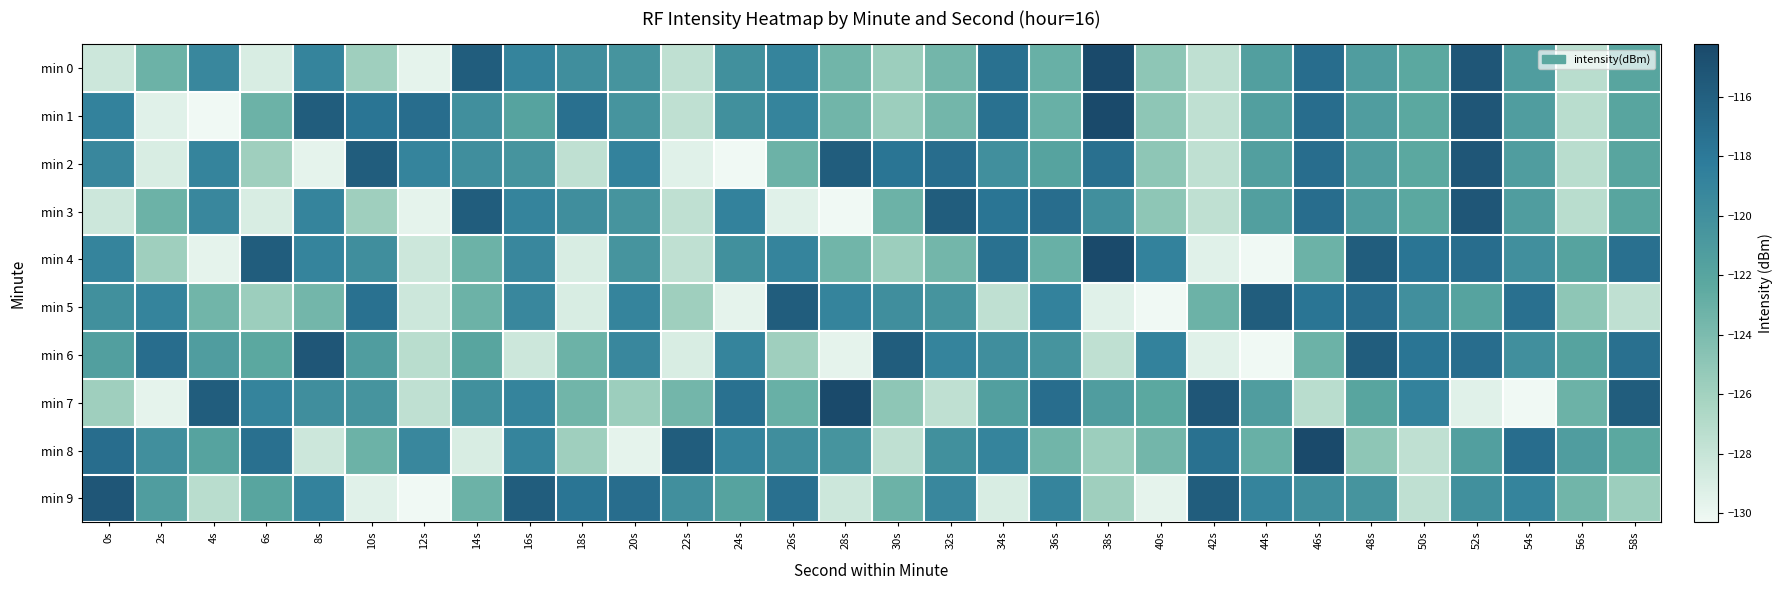

What is the maximum value shown in the chart?

-114.2